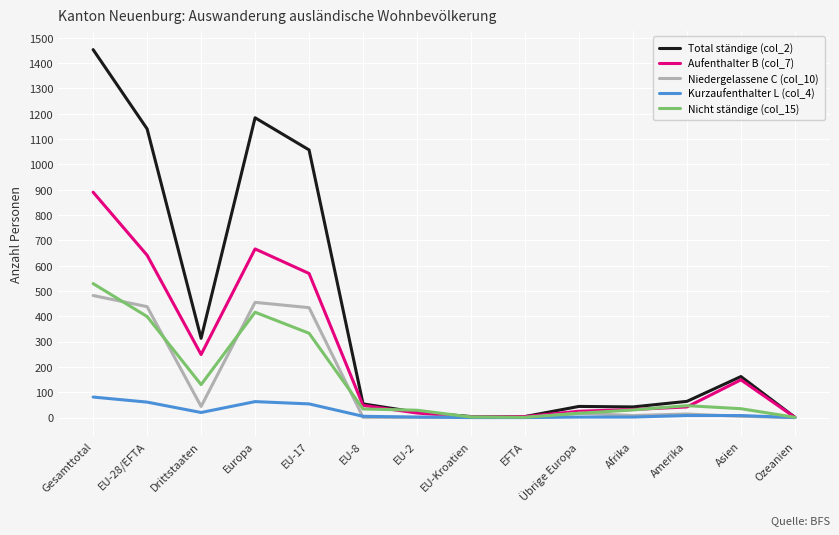

At which category does Niedergelassene C (col_10) reach its first local peak?

Europa